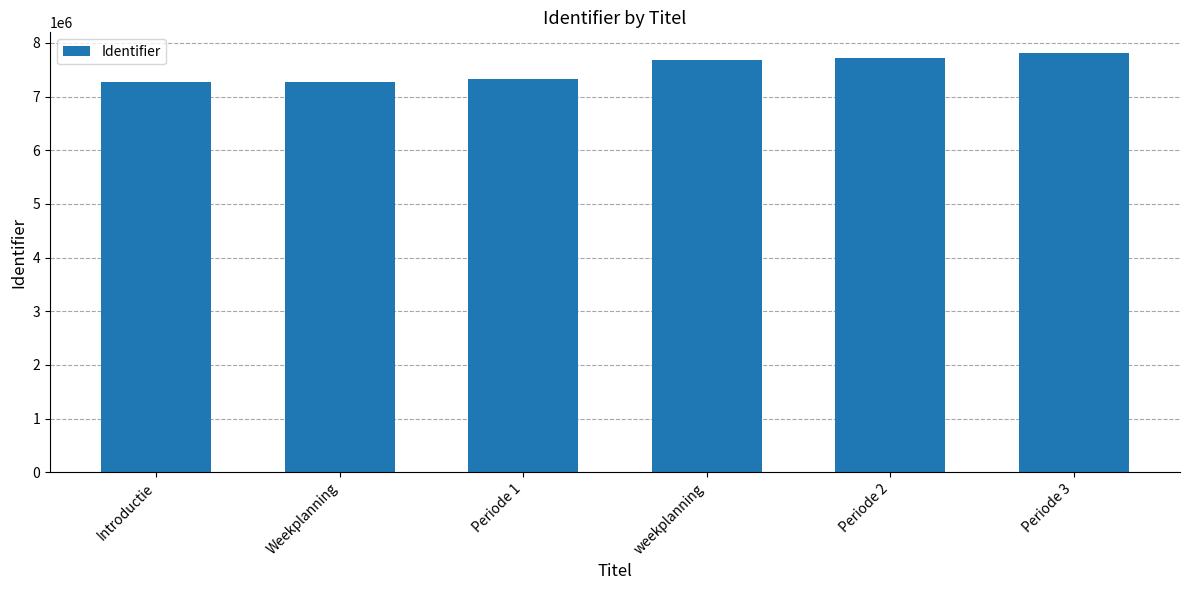

What is the change in value from Periode 2 to Periode 3?

+81128